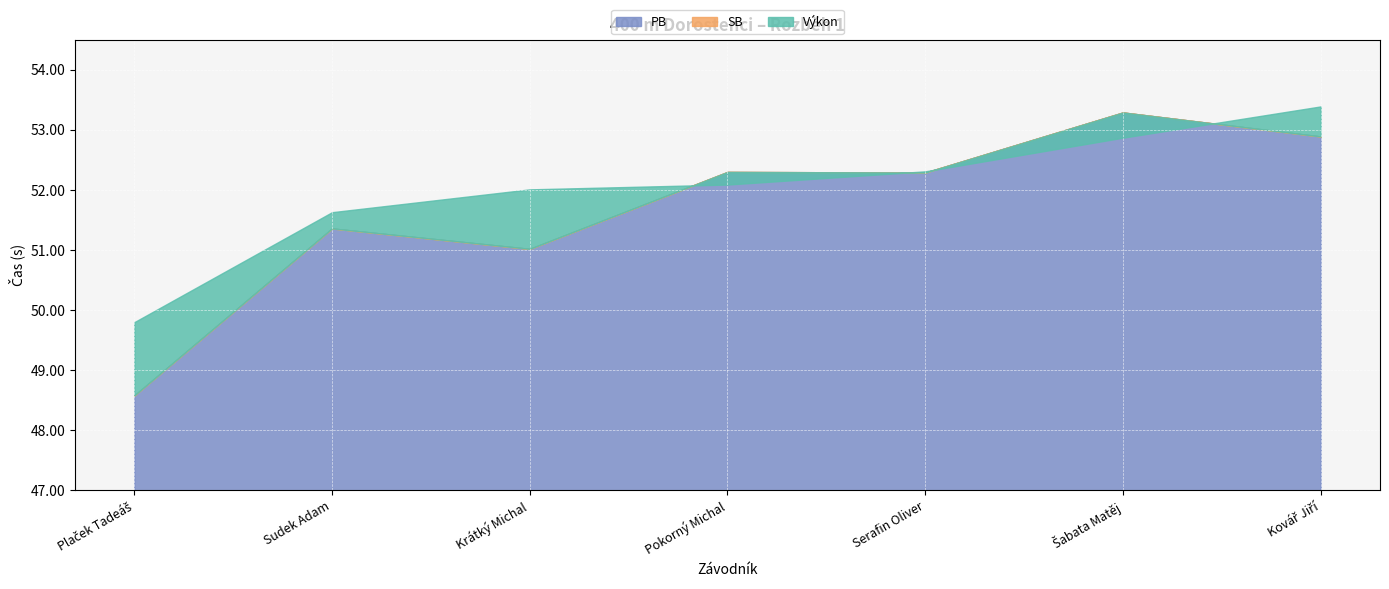

Rank the series by their maximum value, from lowest to highest.

PB, SB, Výkon